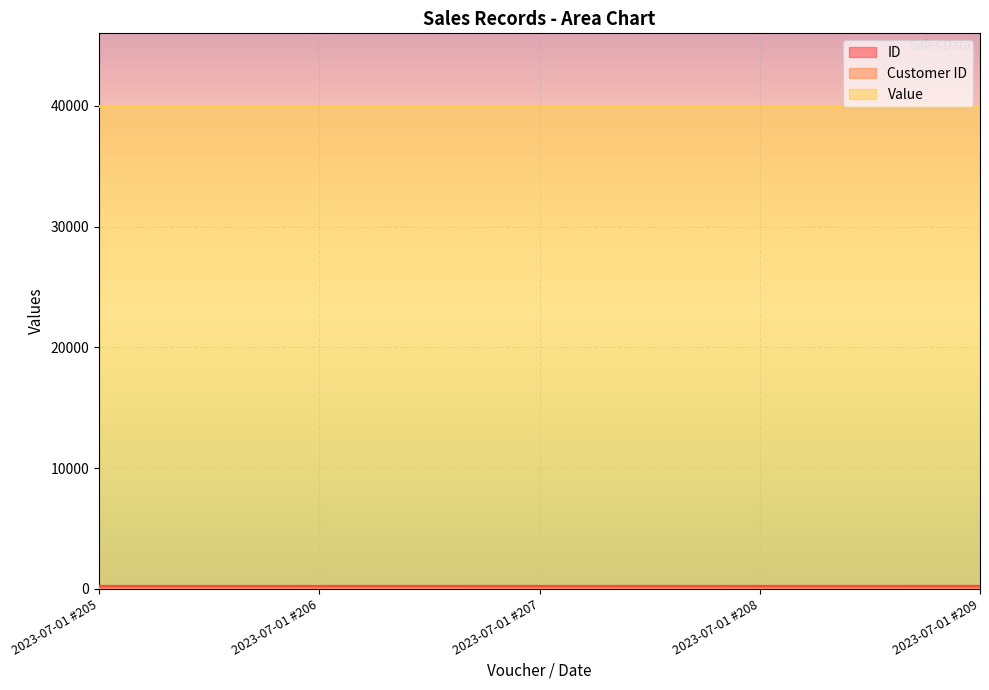

Which series has the largest total across all categories?

Value